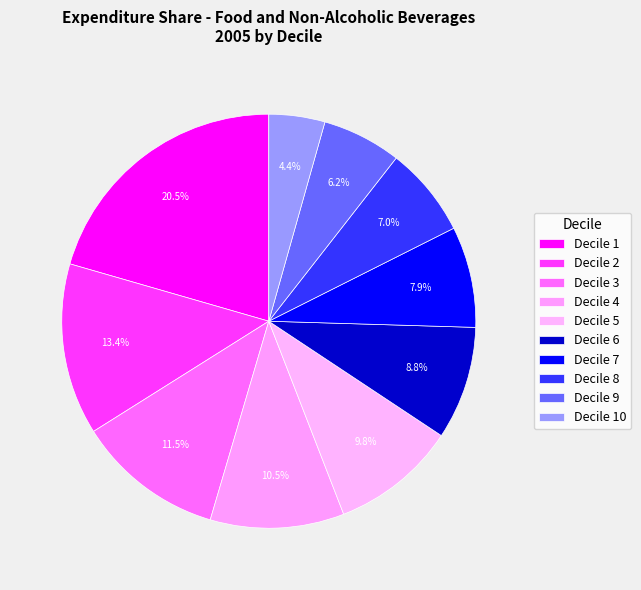

Does Decile 1 represent more than half of the total?

No